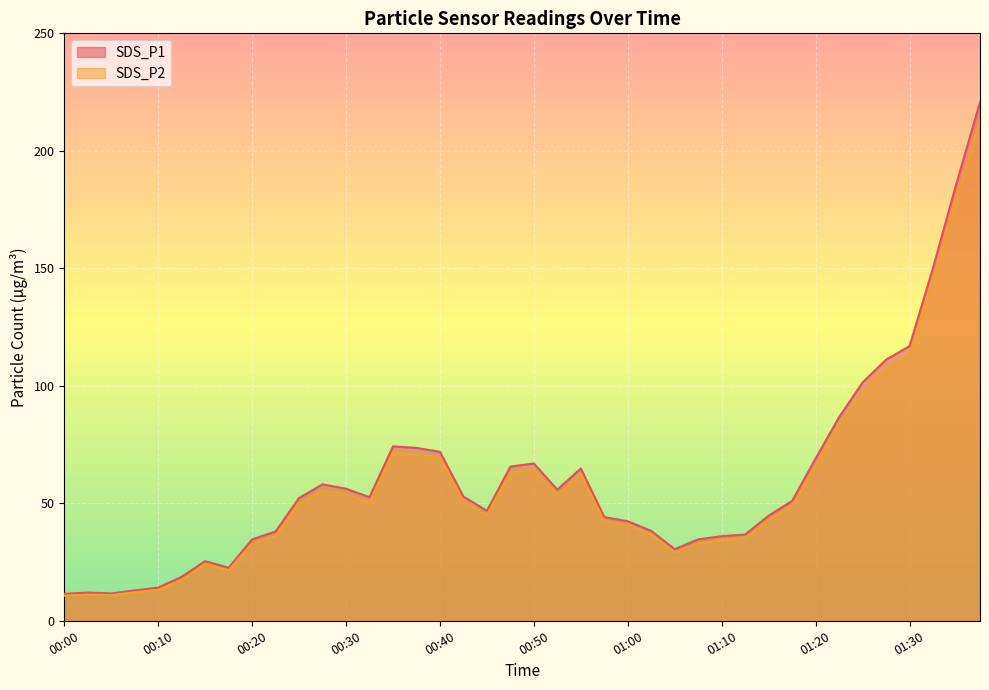

At how many categories does at least one series exceed 220?

1